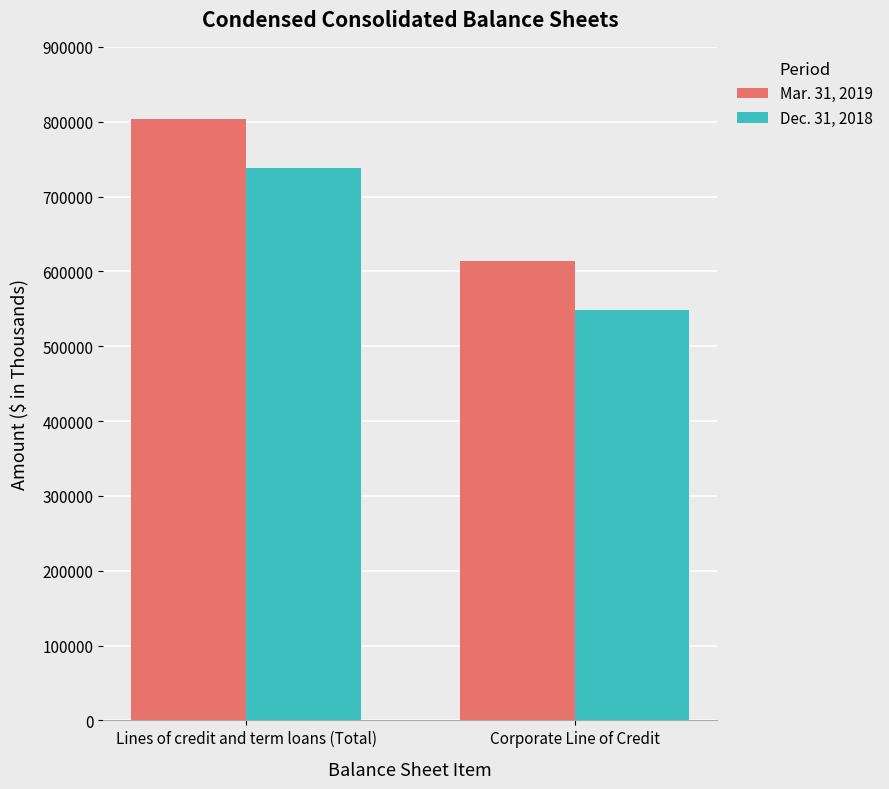

Between Lines of credit and term loans (Total) and Corporate Line of Credit, which series saw the biggest shift?

Mar. 31, 2019